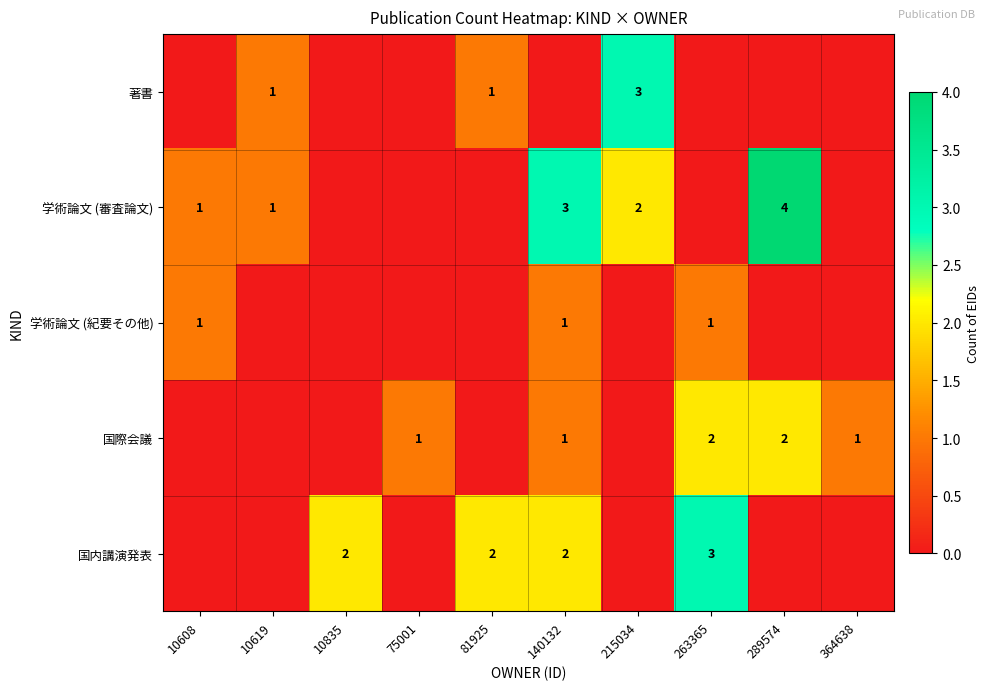

At which category is the sum across all series the highest?

140132